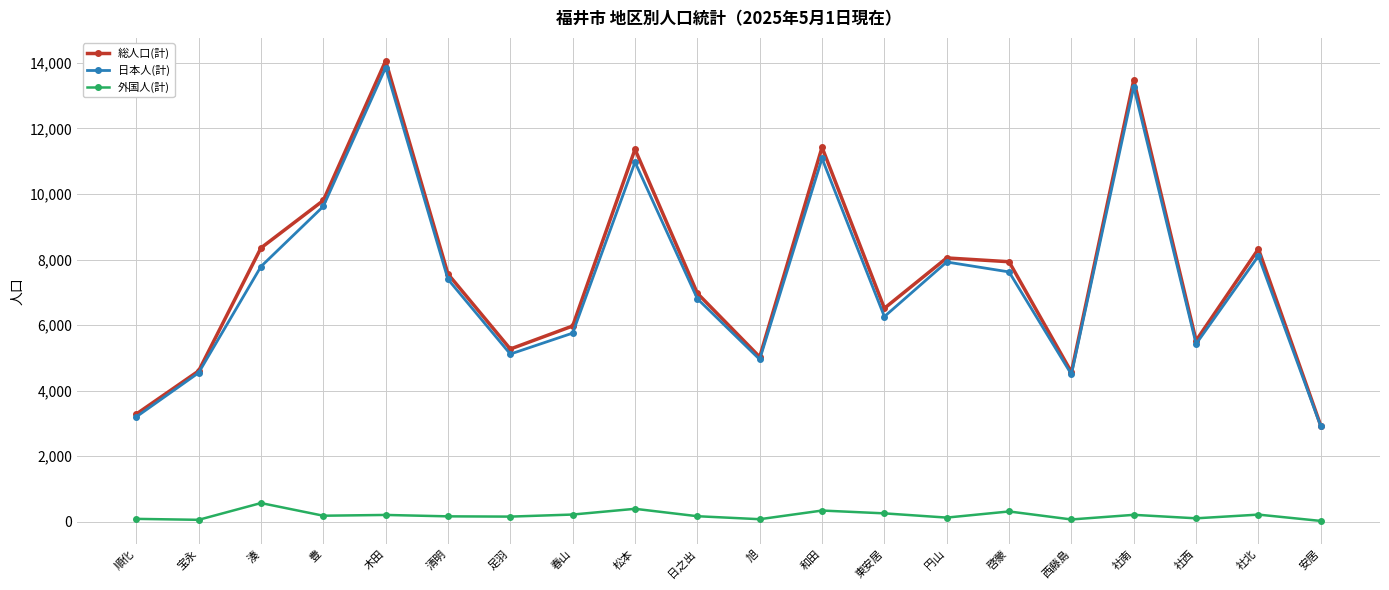

What are all the series names shown in the legend?

総人口(計), 日本人(計), 外国人(計)